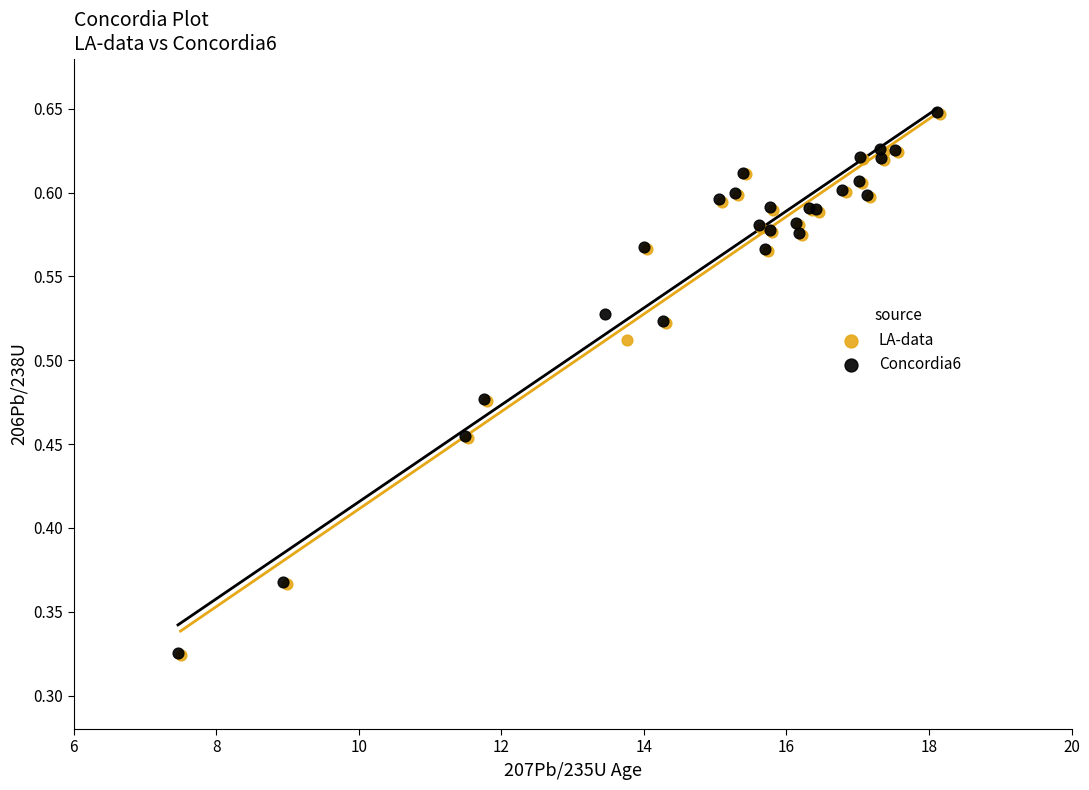

Which series has the largest Y range (max minus min)?

Concordia6